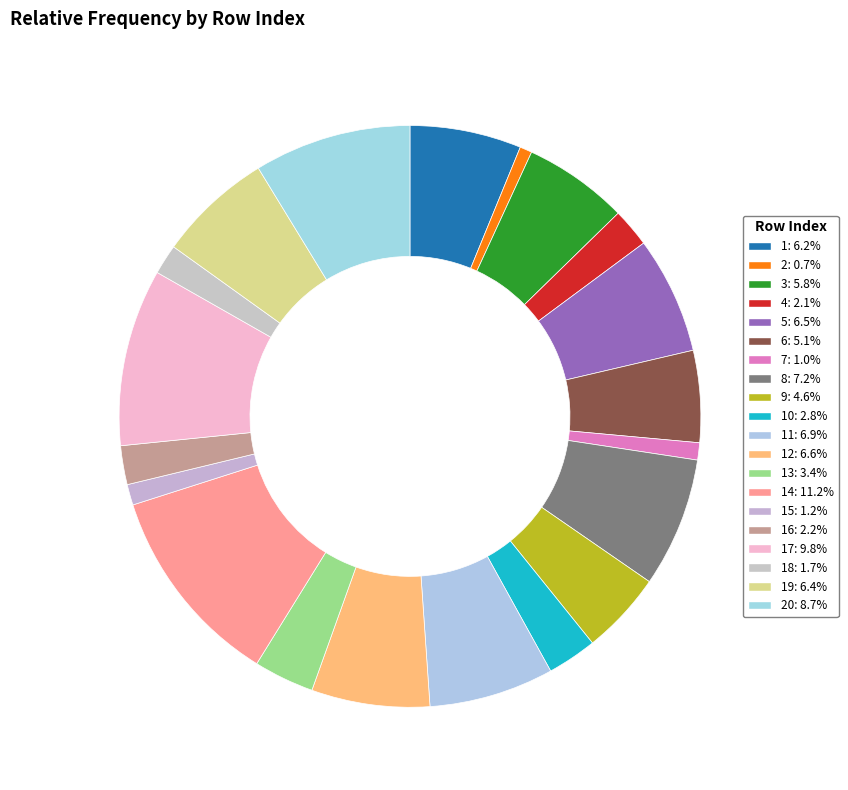

How many segments does this pie chart have?

20